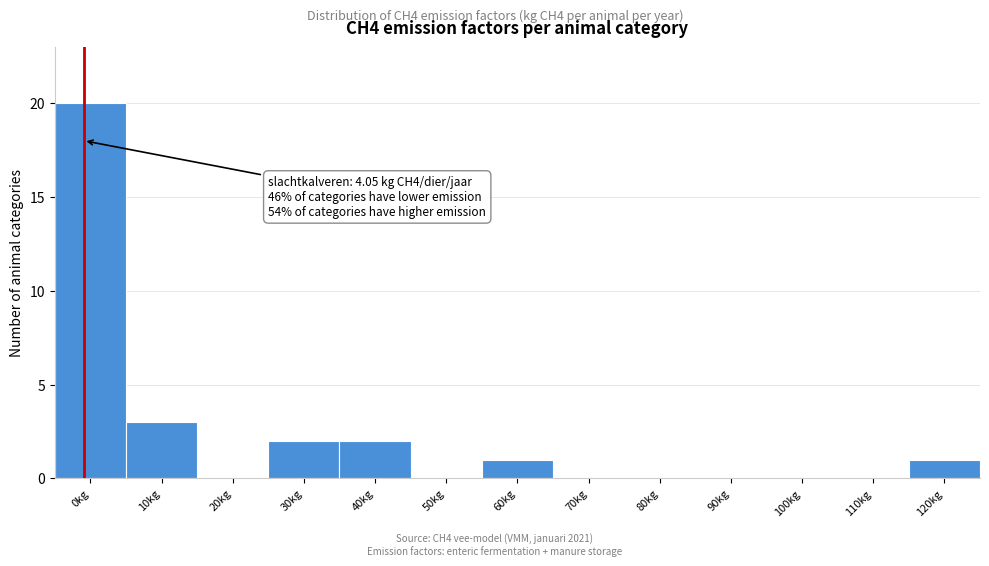

Reading left to right, transcribe all the data shown in this chart.

0kg=20	10kg=3	20kg=0	30kg=2	40kg=2	50kg=0	60kg=1	70kg=0	80kg=0	90kg=0	100kg=0	110kg=0	120kg=1